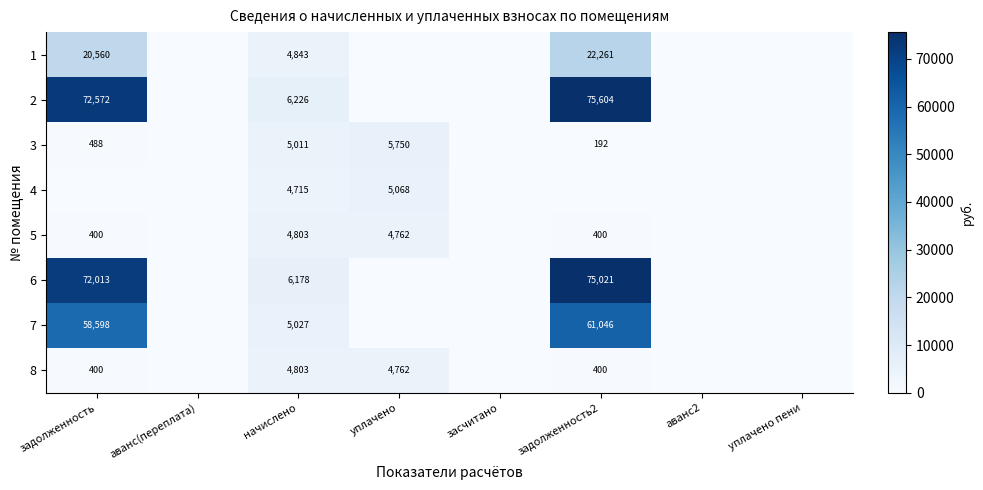

Is it true that 2 equals 75604 at задолженность2?

True